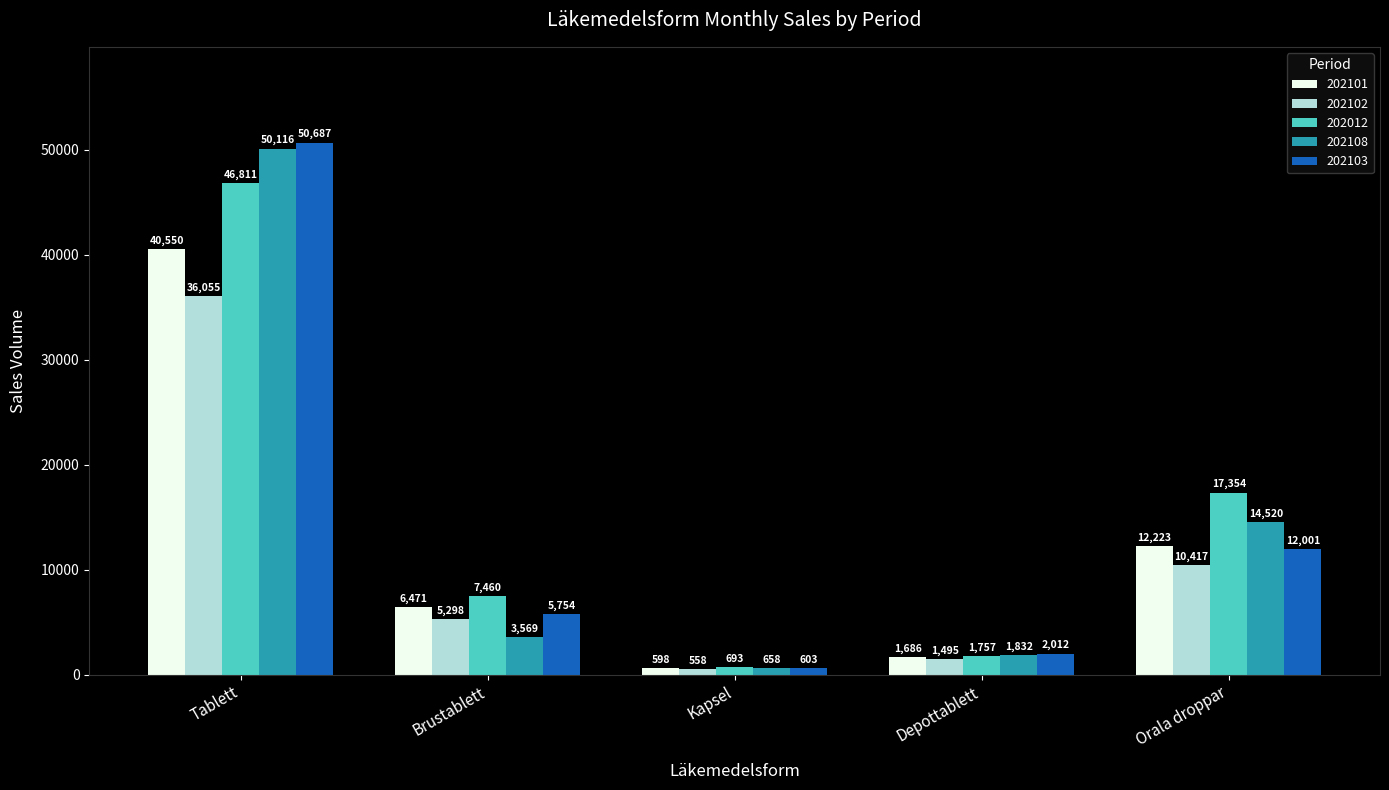

Does the chart contain any negative values?

No